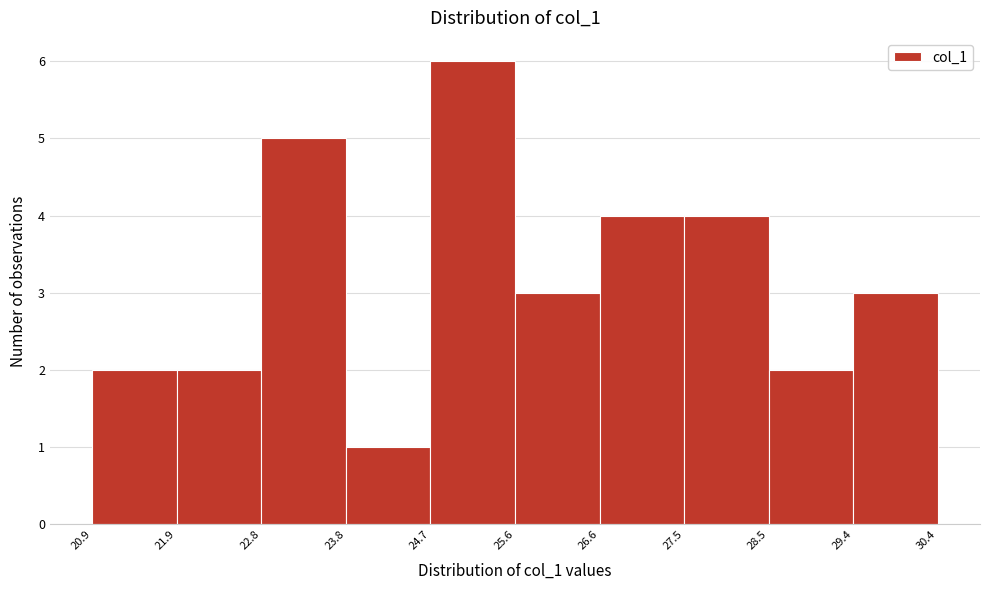

Reading left to right, transcribe this chart: for each bar, give the range it covers on the x-axis and its height. The values are not printed on the chart, so give them approximately, as read against the axis.

20.9 to 21.9: 2
21.9 to 22.8: 2
22.8 to 23.8: 5
23.8 to 24.7: 1
24.7 to 25.6: 6
25.6 to 26.6: 3
26.6 to 27.5: 4
27.5 to 28.5: 4
28.5 to 29.4: 2
29.4 to 30.4: 3